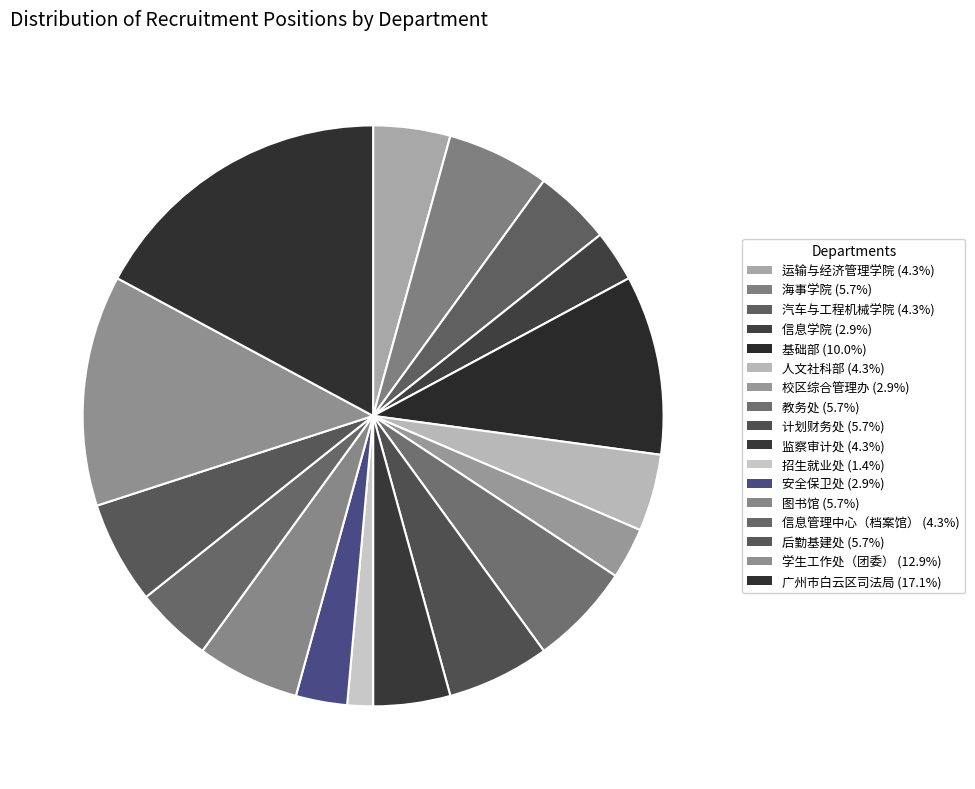

What is the ratio of the value at 海事学院 to the value at 教务处?

1.0